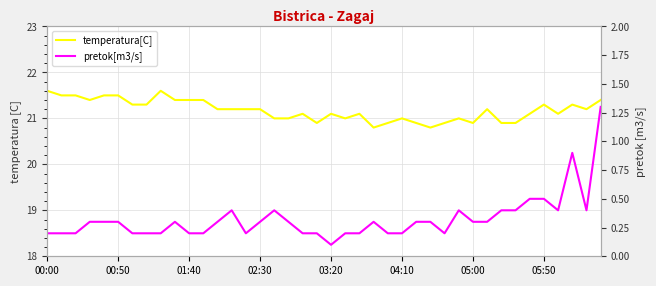

List the series in order of their peak value, highest first.

temperatura[C], pretok[m3/s]